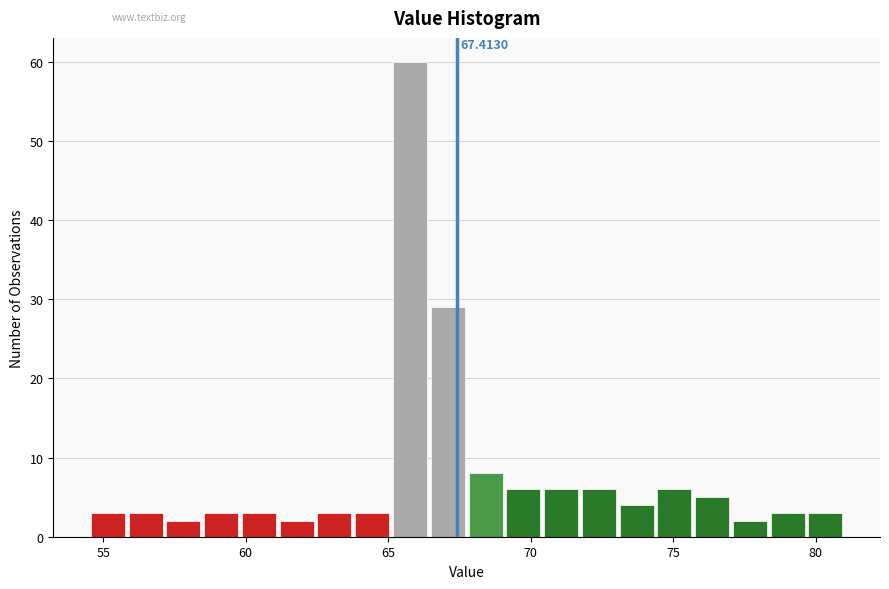

Read against the x-axis, roughly where is the centre of the tallest bar?

66.0